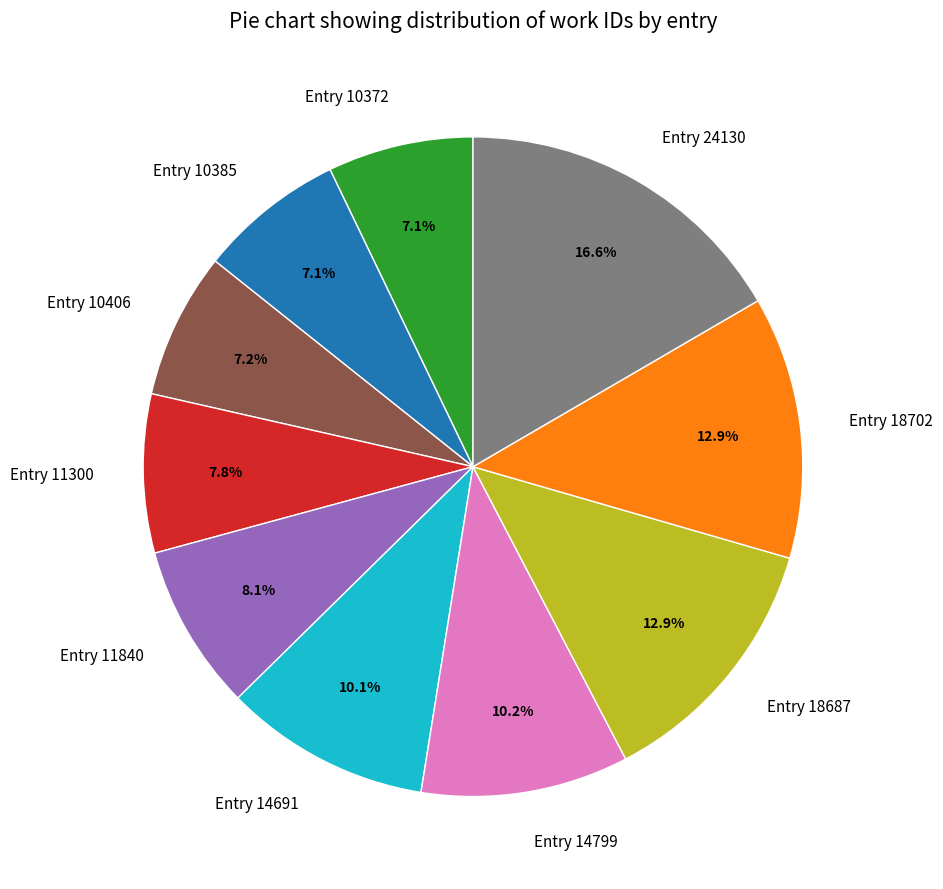

To the nearest percent, what percentage of the pie is Entry 14799?

10%